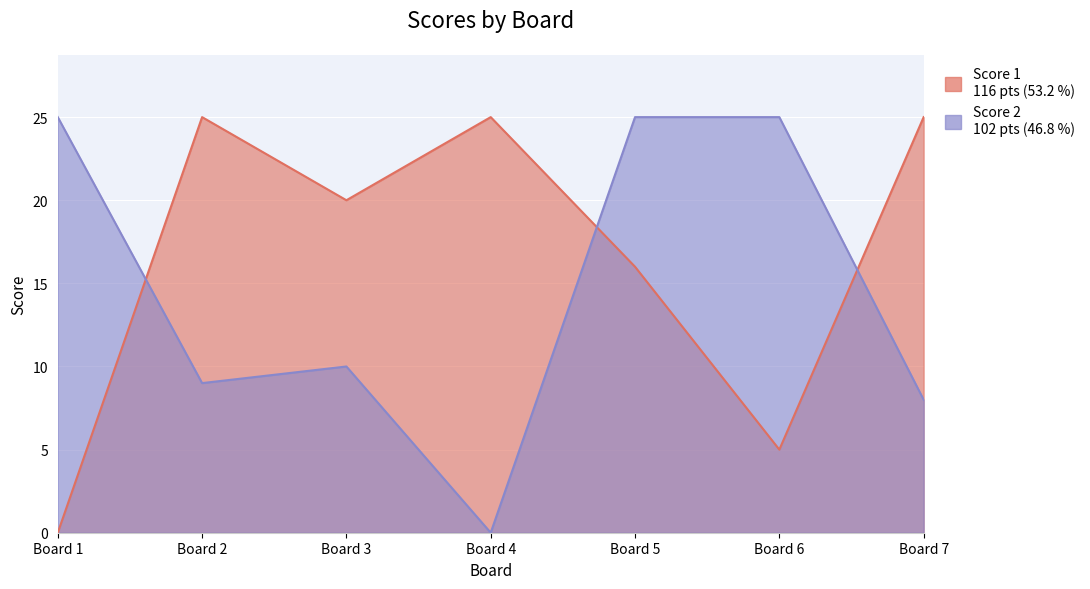

True or false: Score 1 has a value of 25 at Board 7.

True